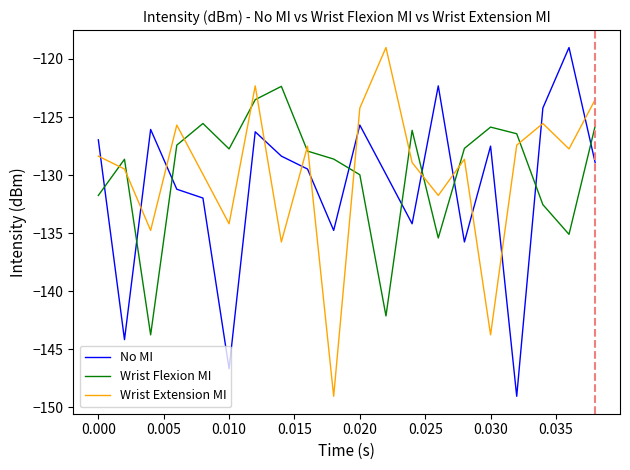

After their last crossing, which series has the higher values: Wrist Flexion MI or No MI?

Wrist Flexion MI